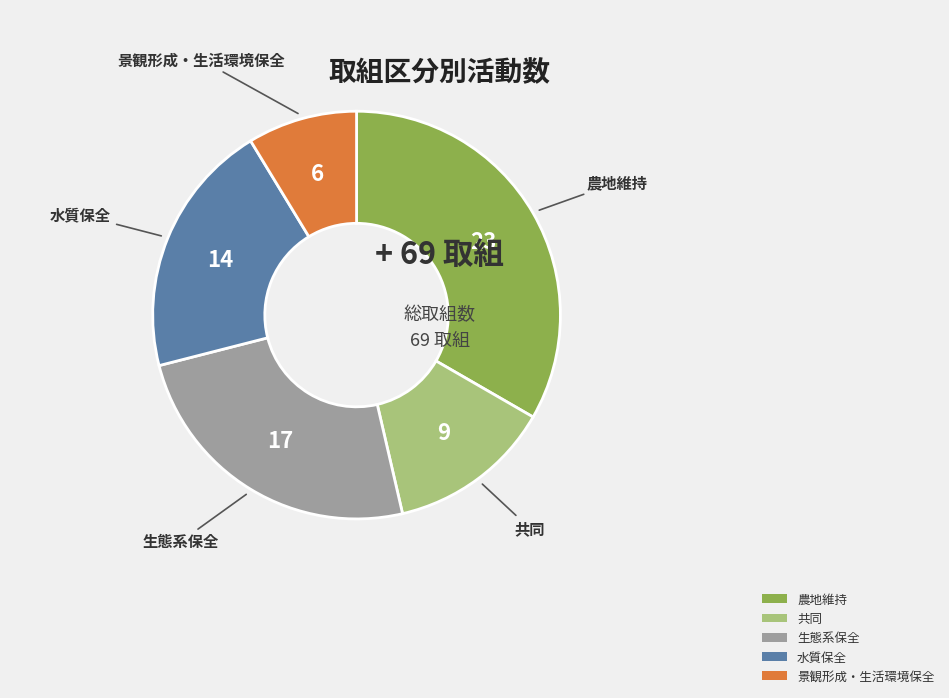

What is the ratio of the value at 農地維持 to the value at 共同?

2.6